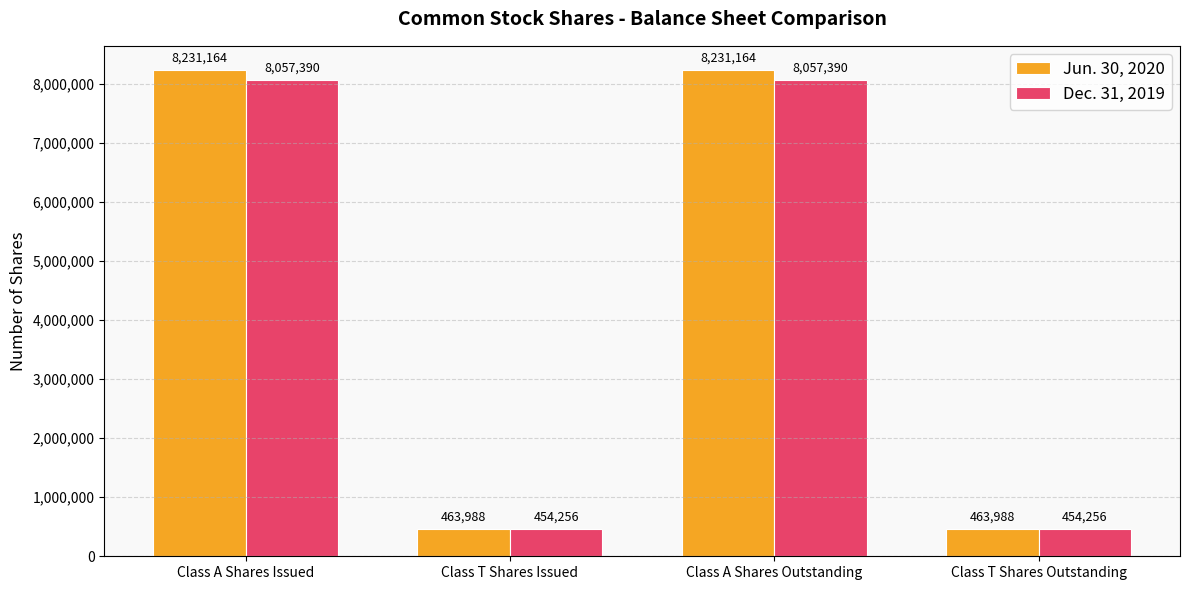

Count the number of categories in the chart.

4